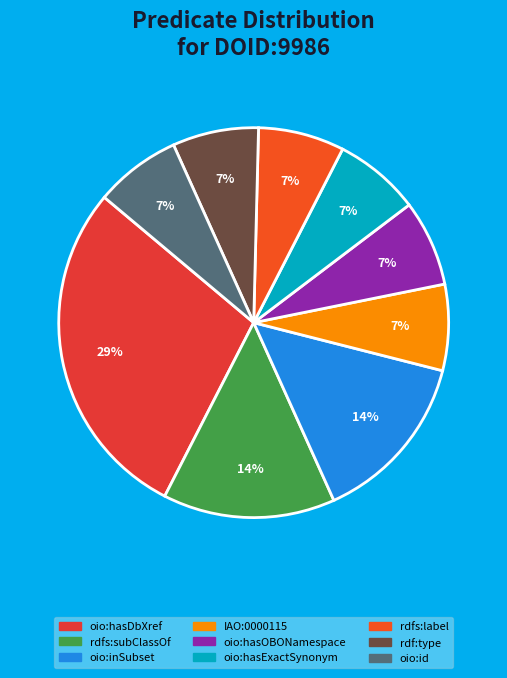

To the nearest percent, what is the average slice percentage?

11%